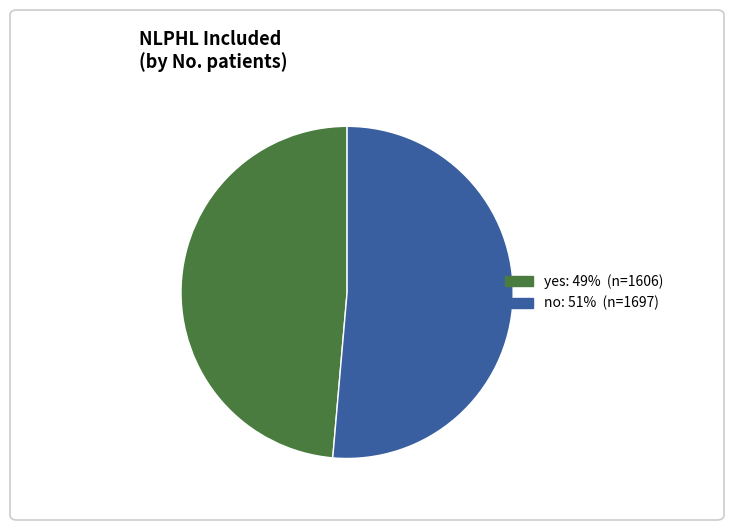

Is there any slice that represents more than half of the pie?

Yes